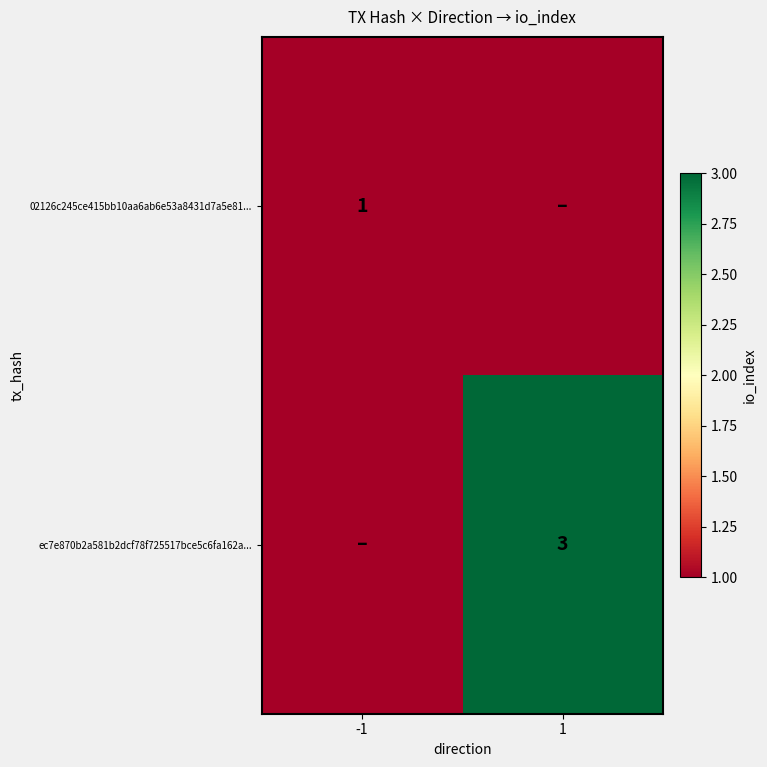

At which category is the sum across all series the highest?

1